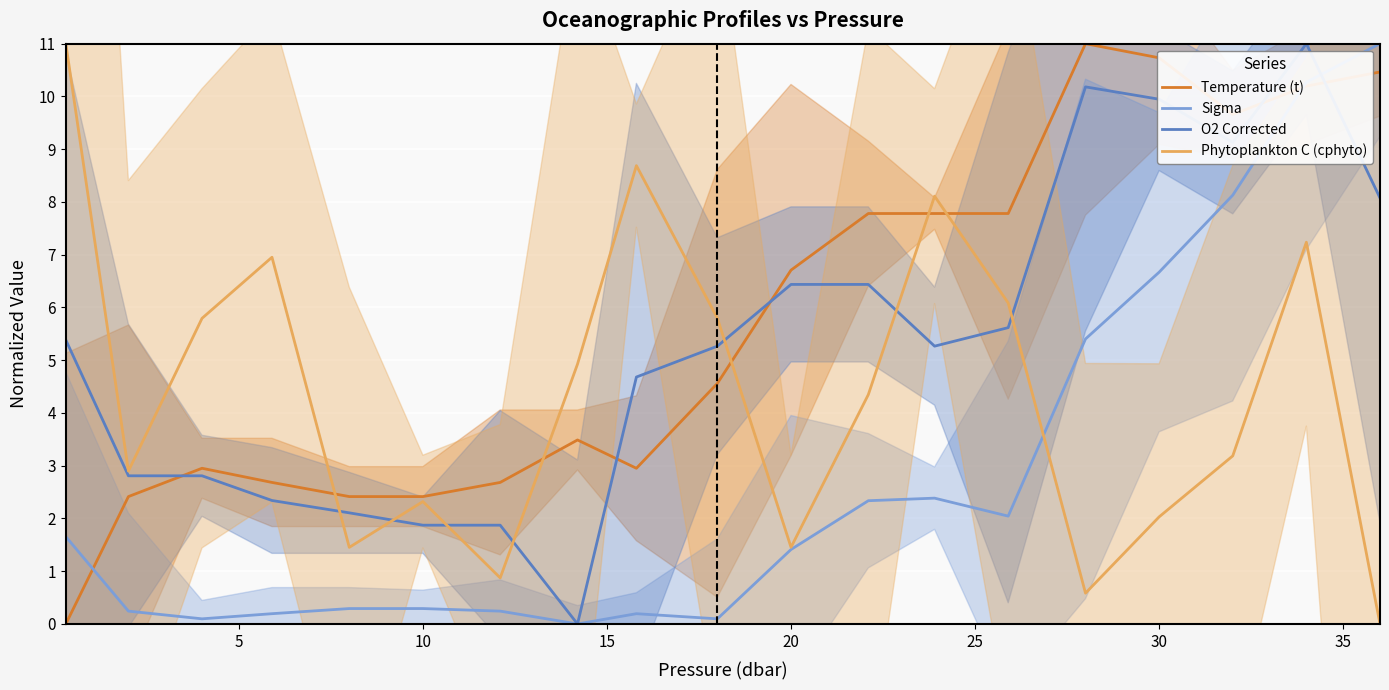

Is it true that O2 Corrected equals 3.2 at 20?

False